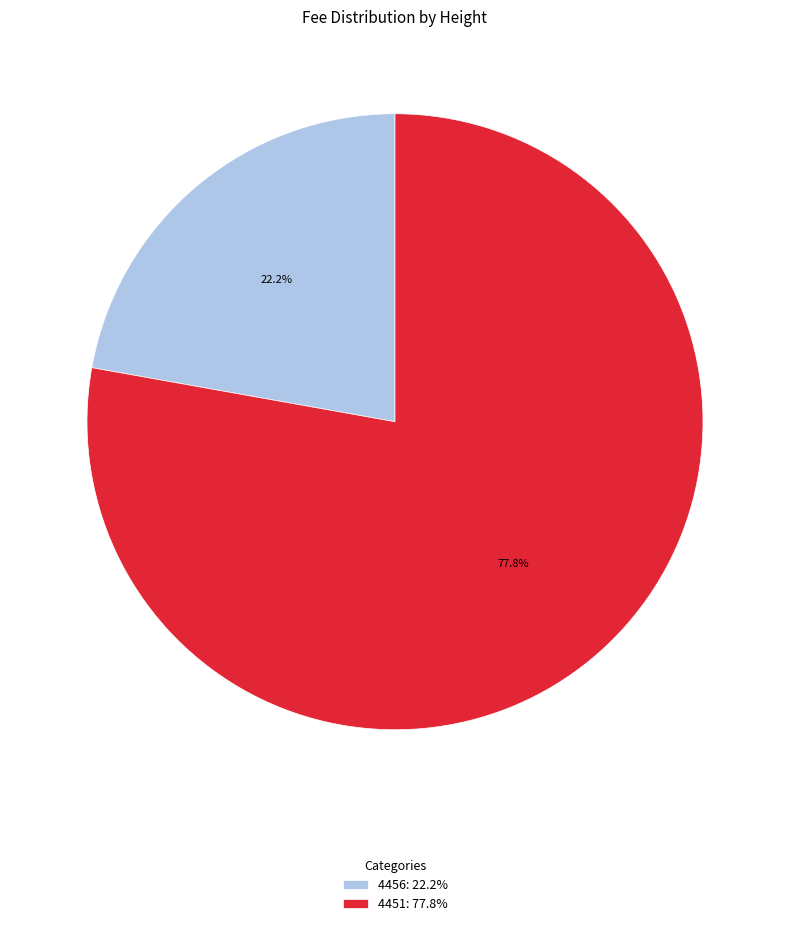

Is it true that 4451 is 78% of the pie?

True